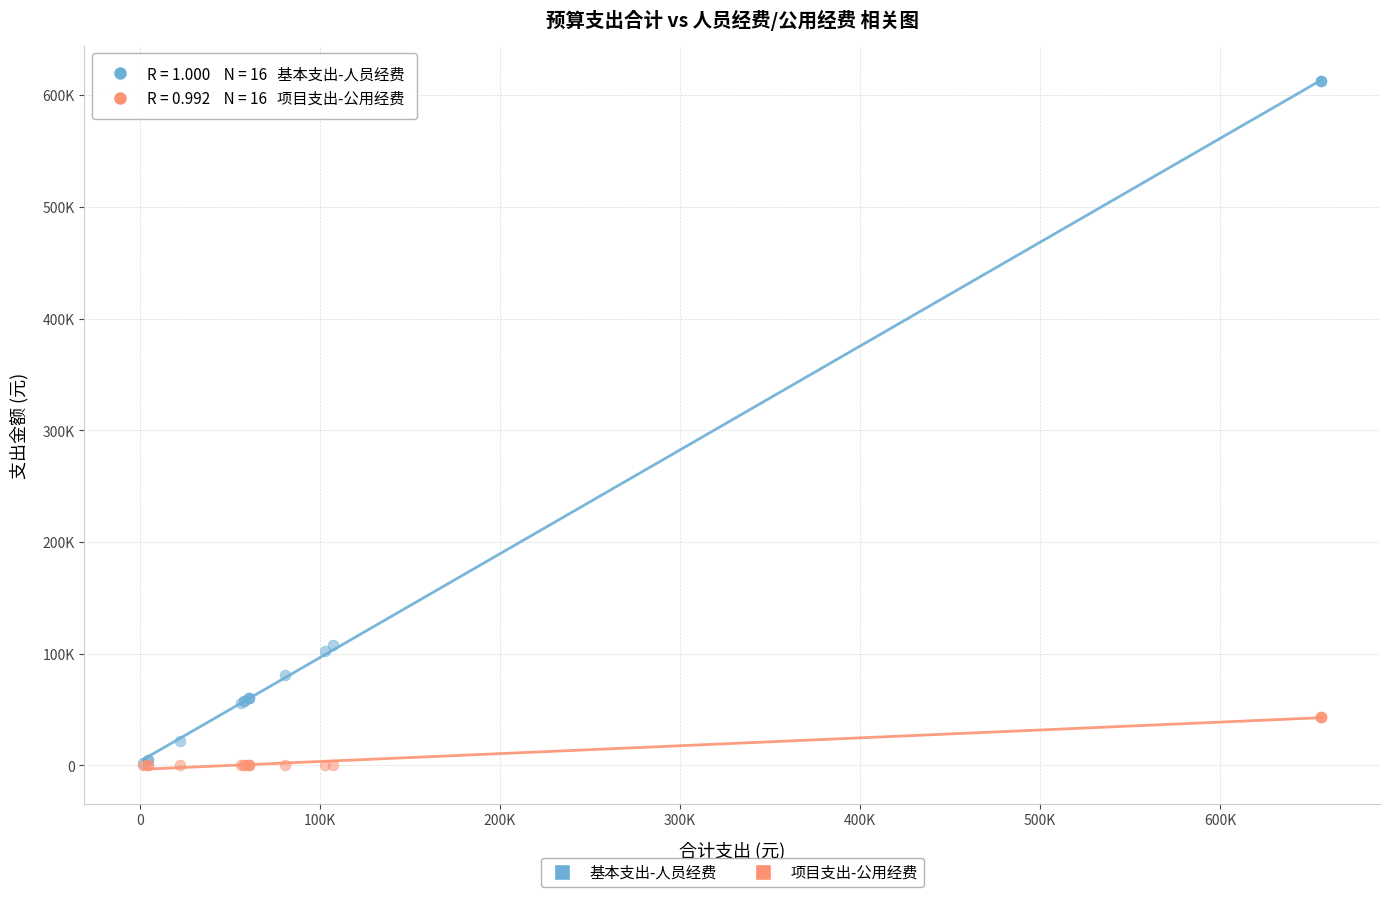

Which series reaches the maximum Y coordinate?

基本支出-人员经费